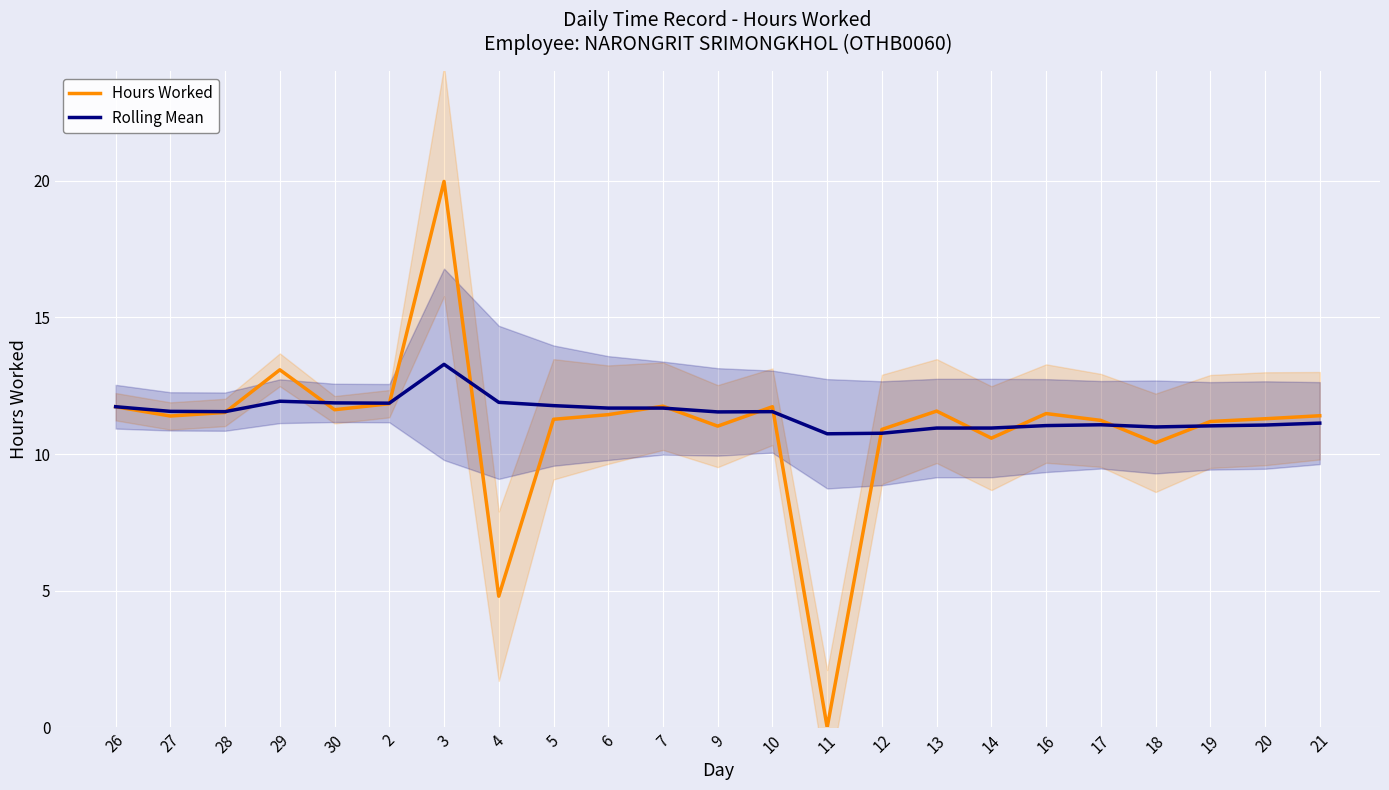

Is it true that Hours Worked equals 0.0 at 11?

True